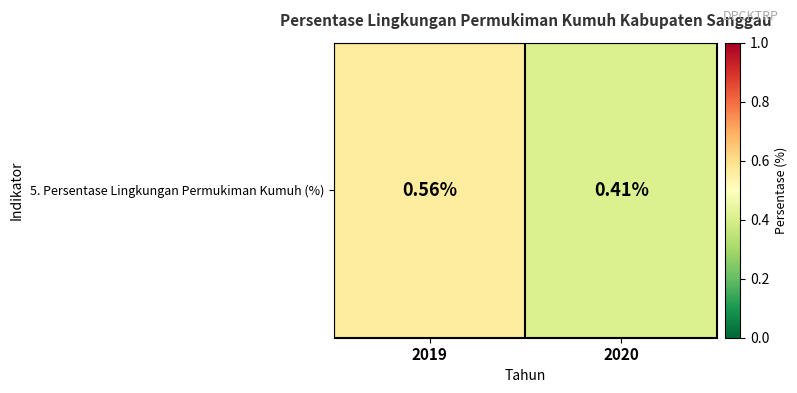

What is the change in value from 2019 to 2020?

-0.2